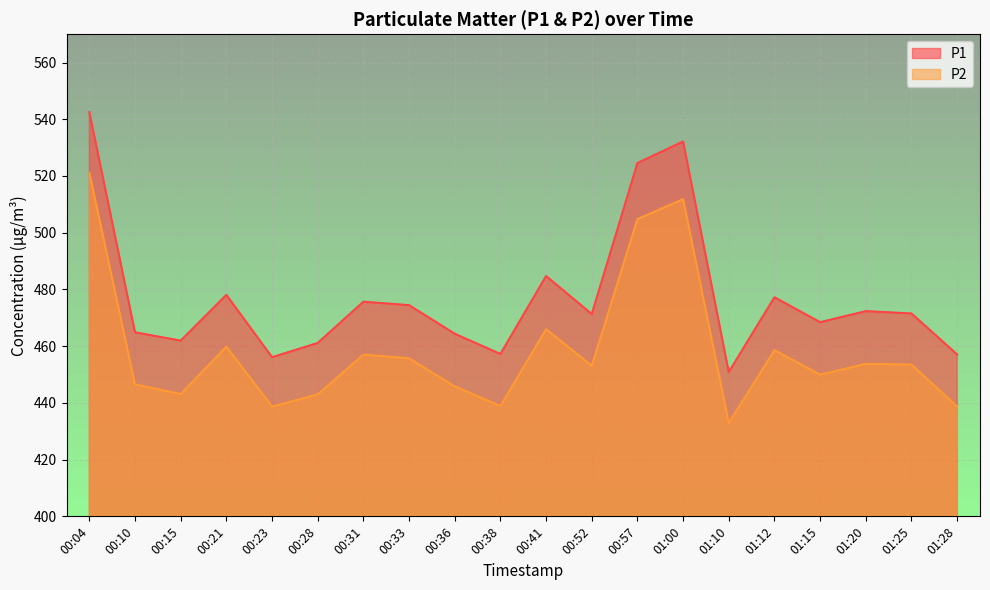

Reading left to right, extract all data points from this chart.

P1: 542.5	464.9	461.9	478.1	456.1	461.1	475.7	474.4	464.4	457.2	484.7	471.3	524.5	532.2	450.9	477.2	468.4	472.4	471.5	457.1
P2: 521.1	446.5	443.1	459.8	438.7	443.0	457.0	455.7	445.8	438.9	466.0	453.1	504.8	511.8	432.9	458.6	449.9	453.8	453.5	438.7